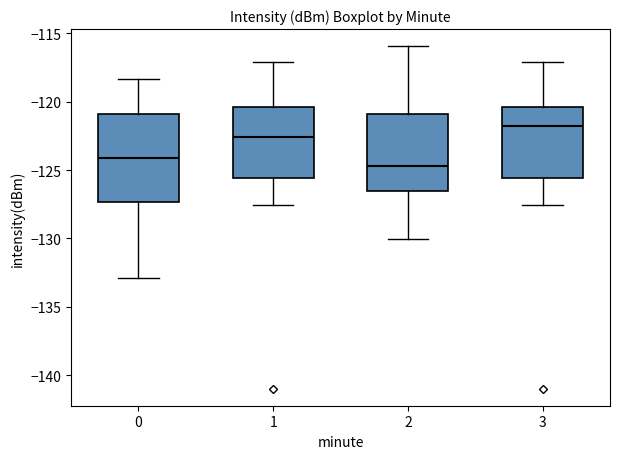

Reading left to right, read every box against the y-axis: the position of its median line, the range the box covers, and the ends of its whiskers. The values are not printed on the chart, so give them approximately, as read against the axis.

0: median -124.0, box -127.5 to -121.0, whiskers -133.0 to -118.5
1: median -122.5, box -125.5 to -120.5, whiskers -127.5 to -117.0
2: median -124.5, box -126.5 to -121.0, whiskers -130.0 to -116.0
3: median -122.0, box -125.5 to -120.5, whiskers -127.5 to -117.0